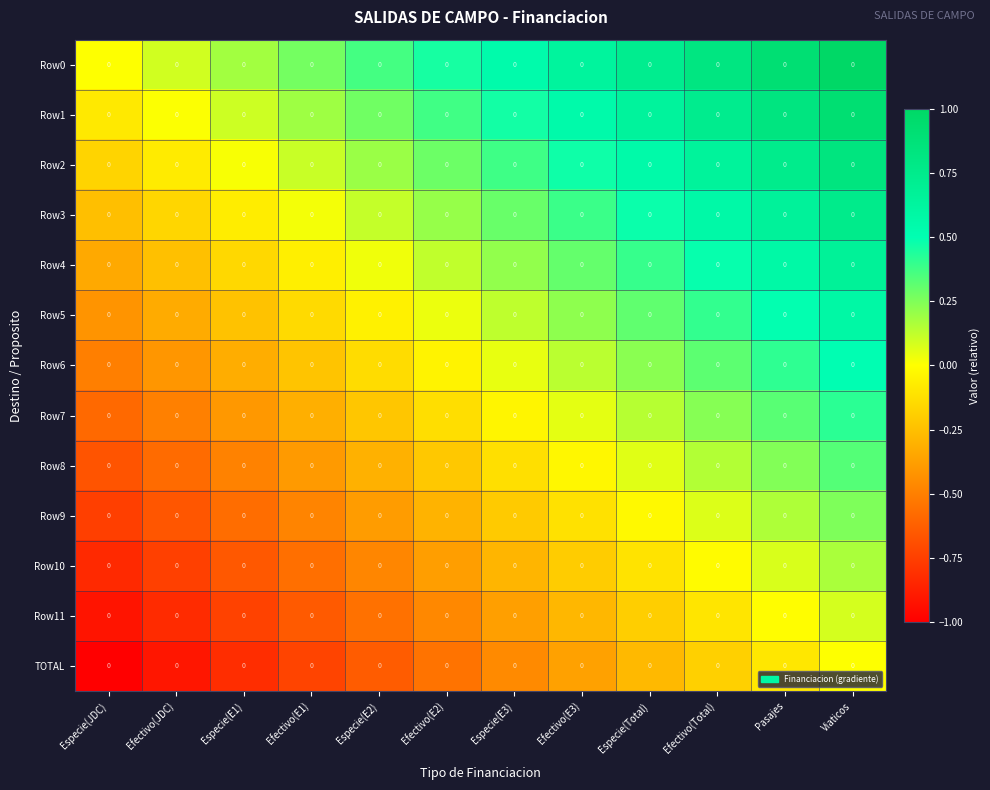

Which series has the largest range (max minus min)?

Row0